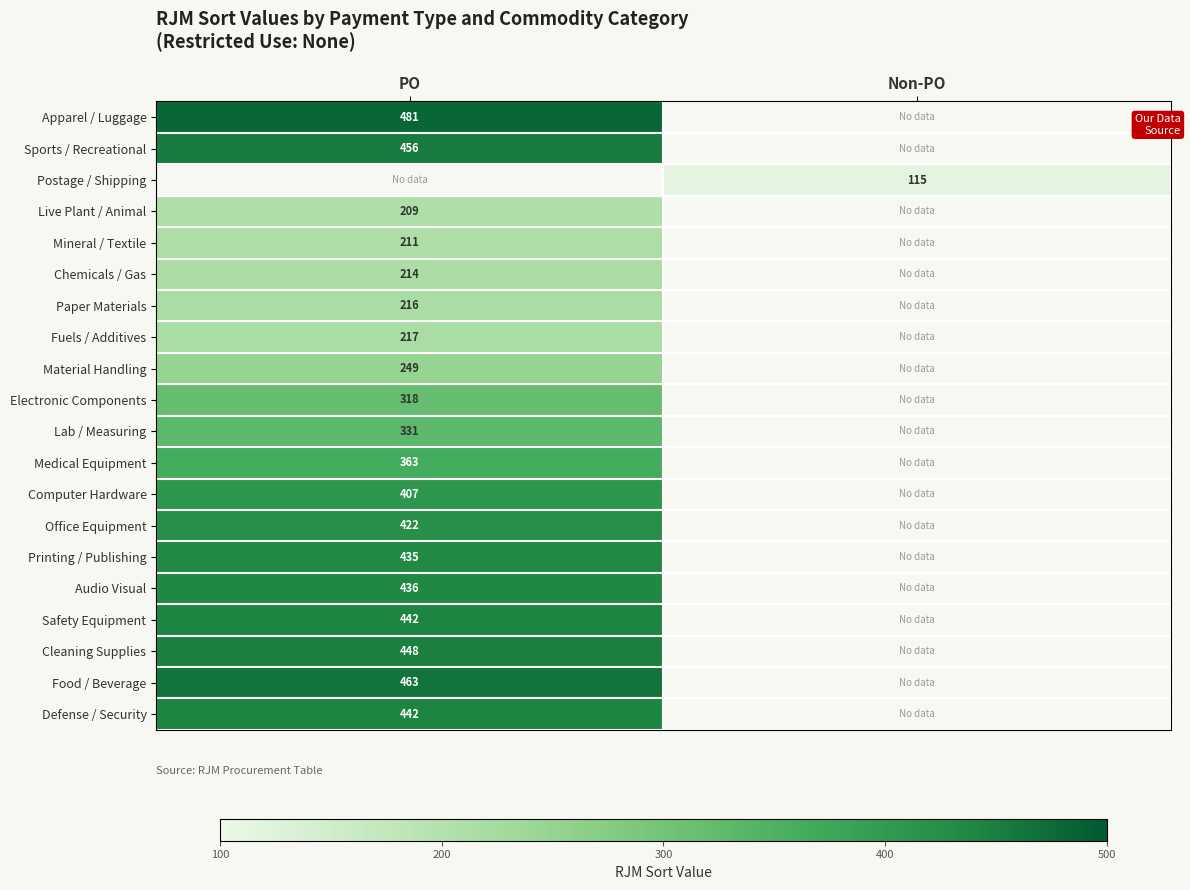

List the labels in order of Defense / Security value, smallest first.

PO, Non-PO